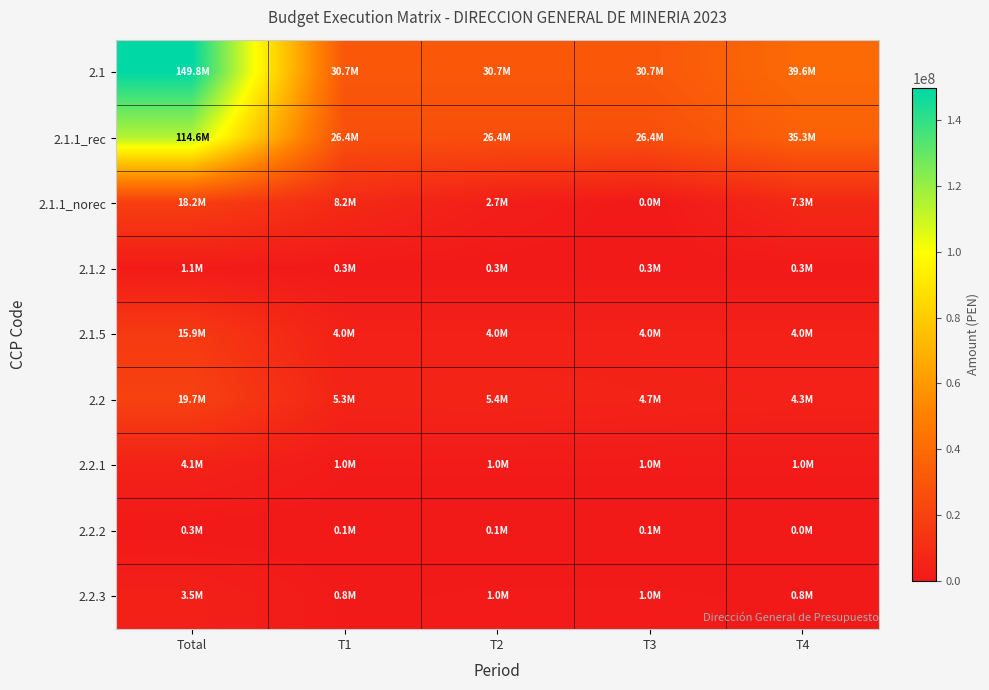

Between Total and T3, which series saw the biggest shift?

2.1